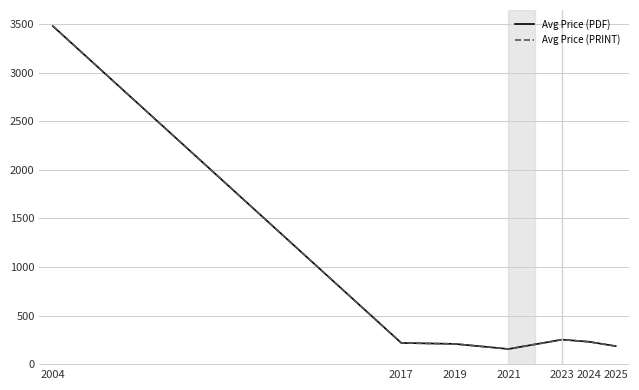

The Avg Price (PRINT) series shows 220.0 at 2017. True or false?

True